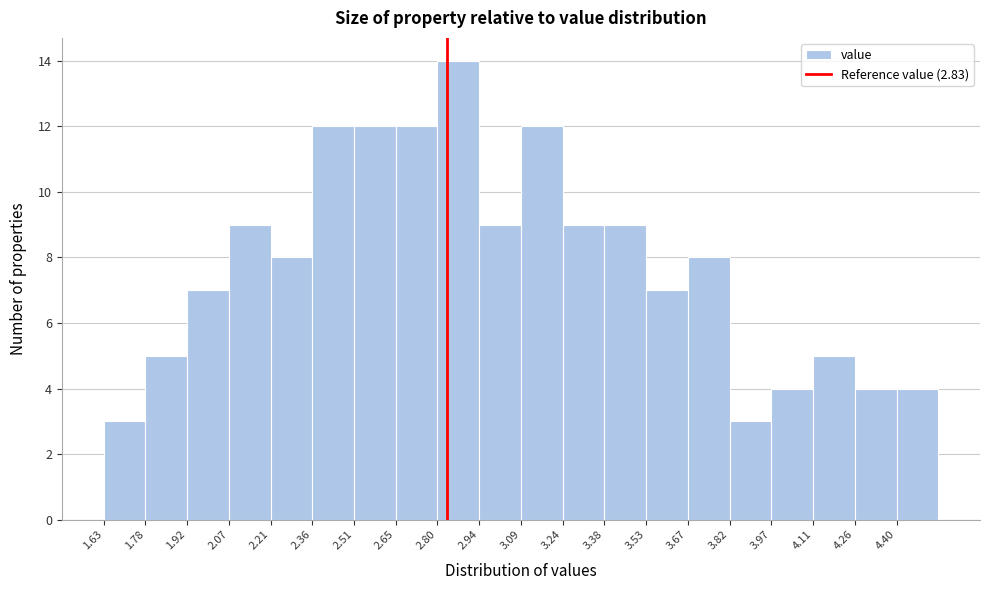

Over which range of the x-axis is the bar tallest?

2.798 to 2.944